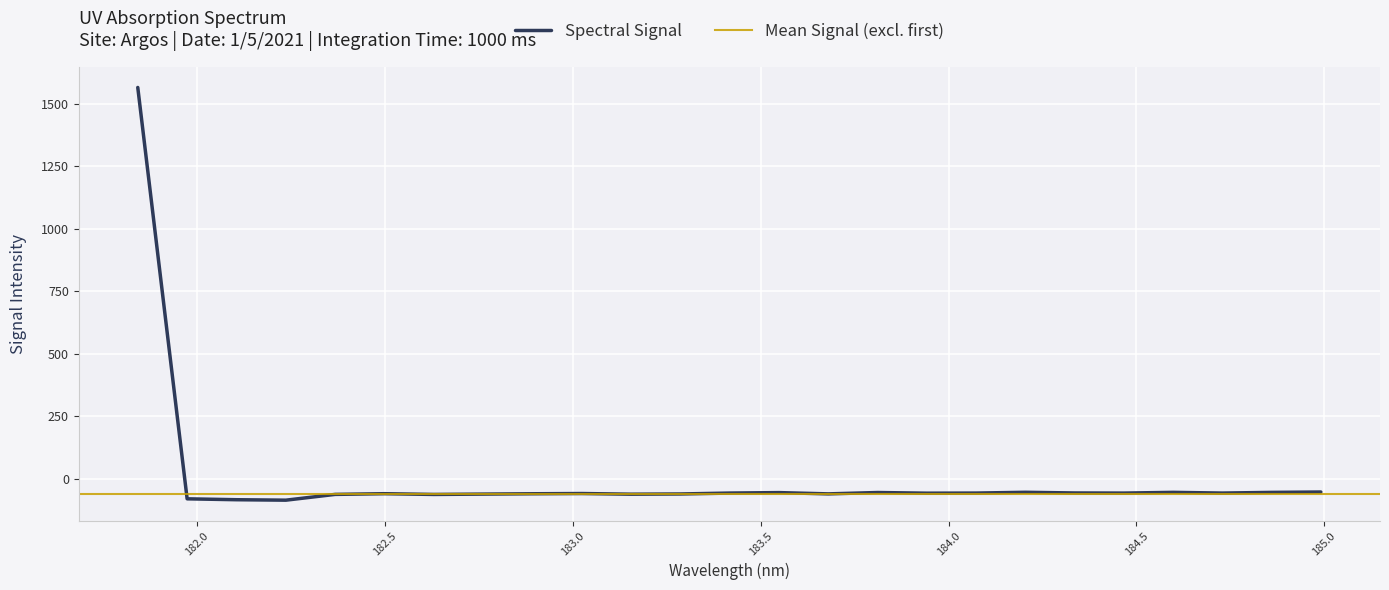

Rank the categories by value from lowest to highest.

182.2359681898, 182.1045947288, 181.9732053322, 182.6299929592, 182.3673257152, 183.15513622, 182.7613026778, 183.2863821962, 183.6800245112, 182.8925964608, 182.498667305, 183.0238743082, 183.9423730432, 184.46687888, 184.0735234058, 184.7290361848, 183.4176122368, 184.3357763242, 183.5488263418, 183.811206745, 184.8600909338, 184.5979655002, 184.2046578328, 184.9911297472, 181.8418